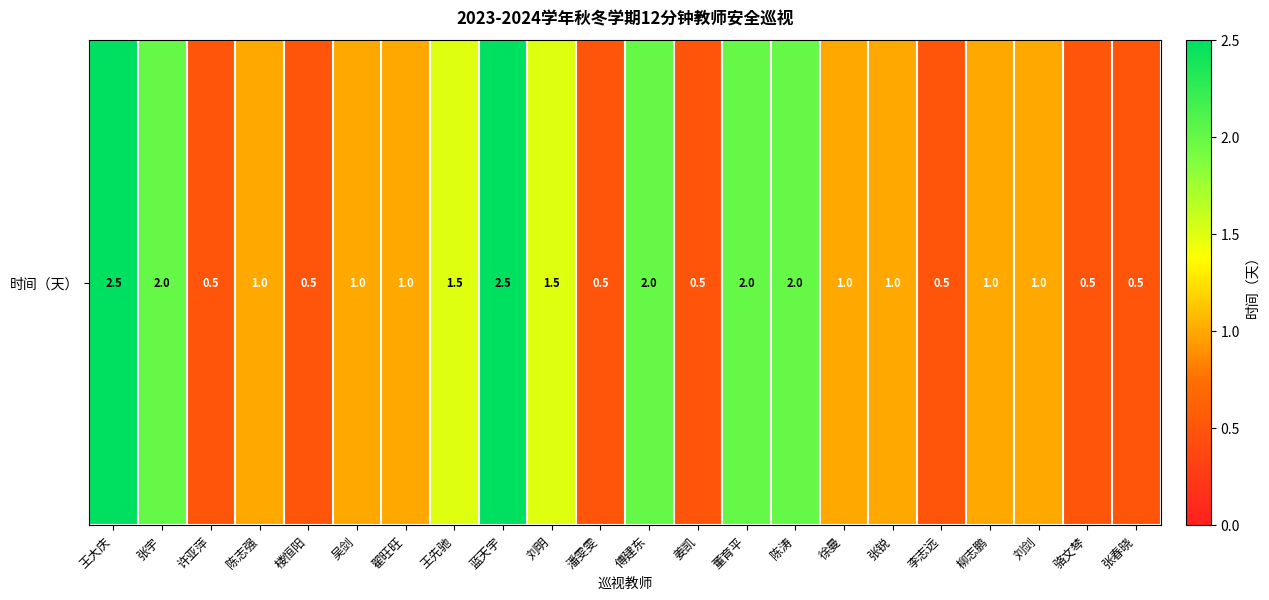

What is the difference between the maximum and second lowest values?

2.0